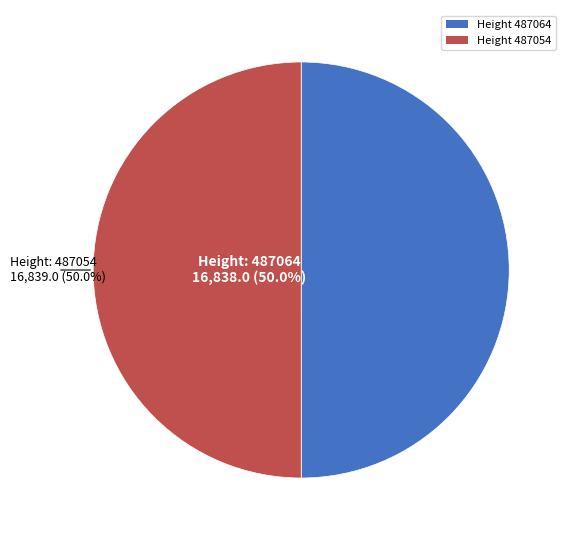

Approximately how many times larger is the value at Height 487054 compared to Height 487064?

1.0